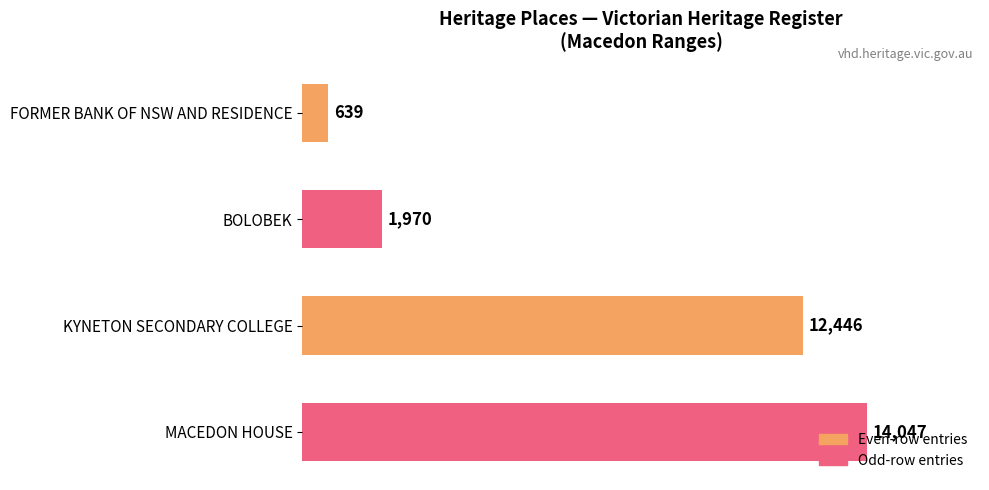

Count the number of categories in the chart.

4